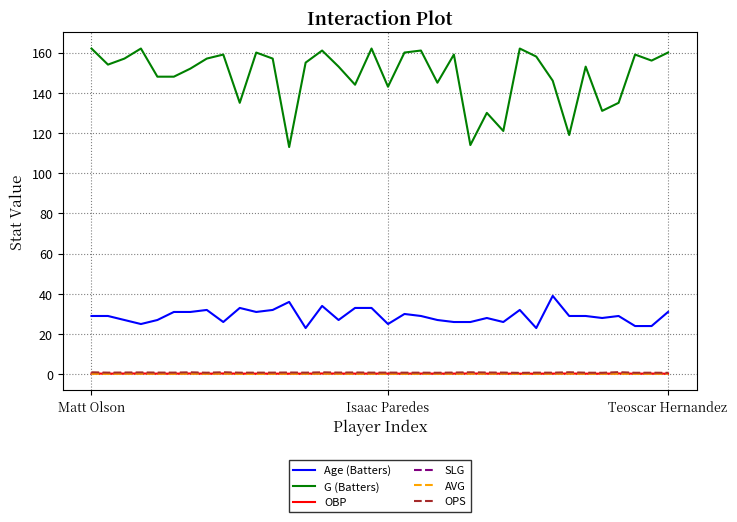

What is the maximum value shown in the chart?

162.0